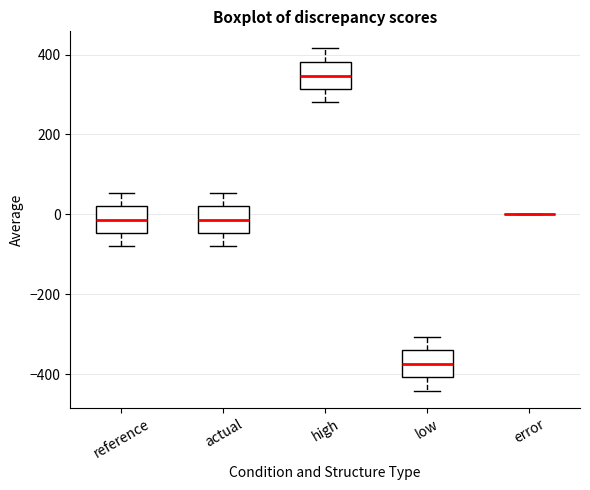

Reading left to right, read every box against the y-axis: the position of its median line, the range the box covers, and the ends of its whiskers. The values are not printed on the chart, so give them approximately, as read against the axis.

reference: median -20, box -40 to 20, whiskers -80 to 60
actual: median -20, box -40 to 20, whiskers -80 to 60
high: median 340, box 320 to 380, whiskers 280 to 420
low: median -380, box -400 to -340, whiskers -440 to -300
error: box collapsed to a line at 0, whiskers 0 to 0